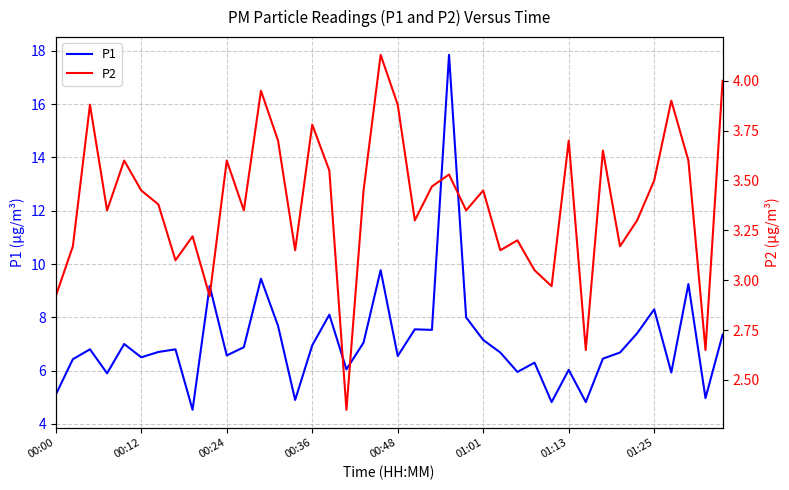

Count the number of categories in the chart.

40